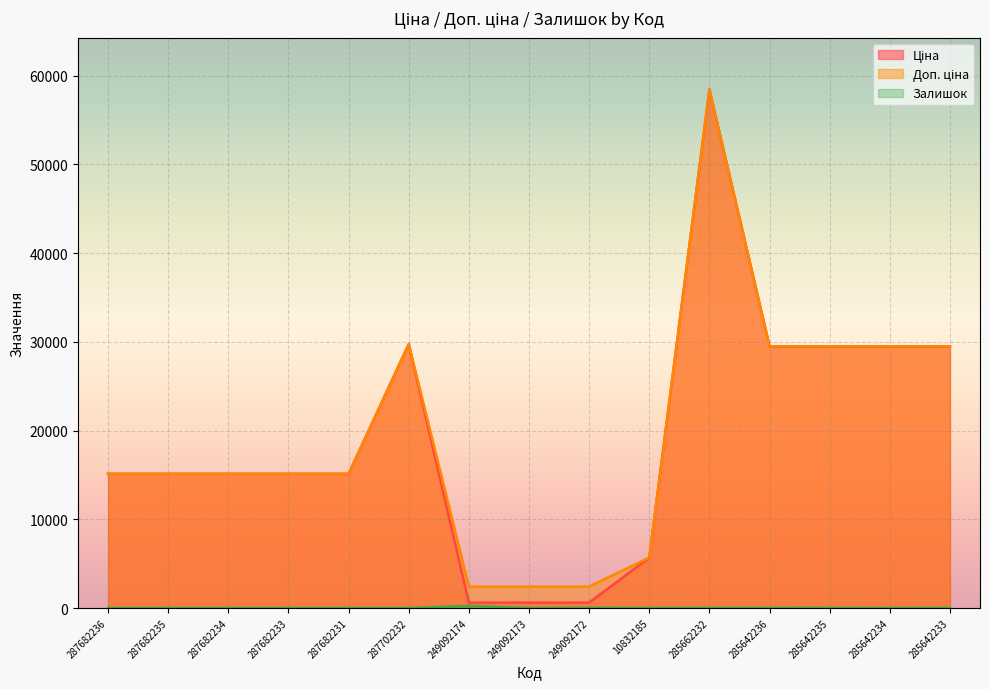

At how many categories does at least one series exceed 14750?

11